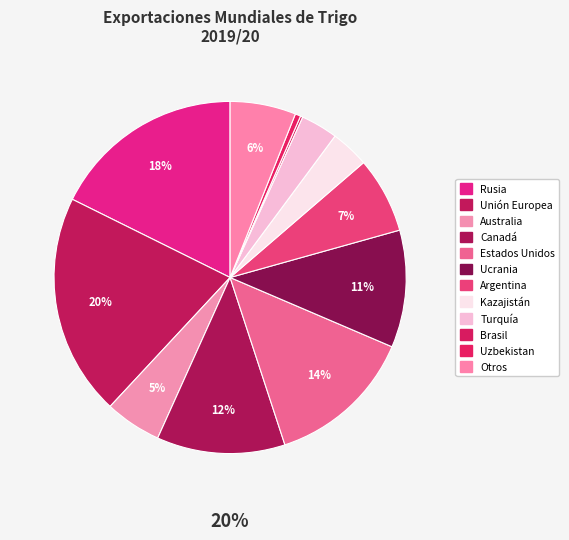

Does Otros account for over 50% of the chart?

No